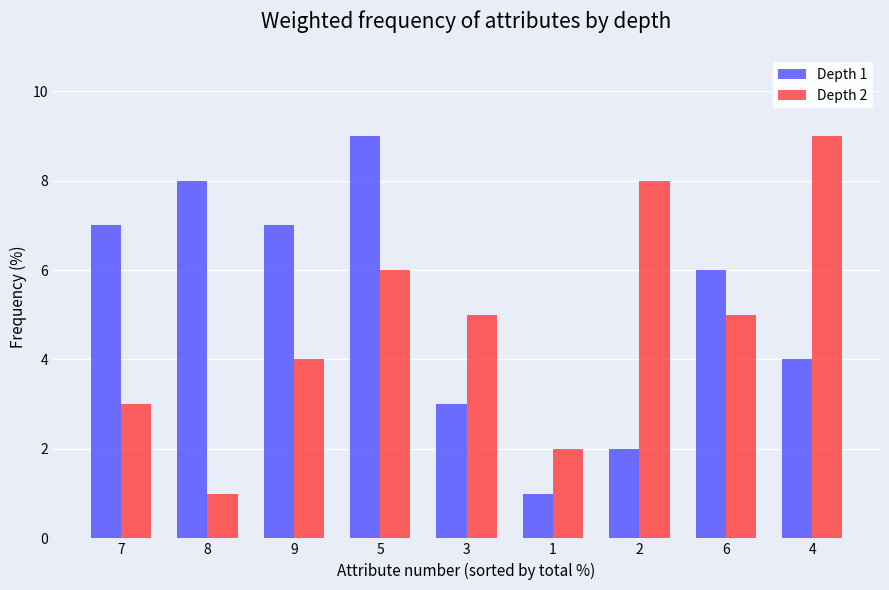

What is the greatest value displayed?

9